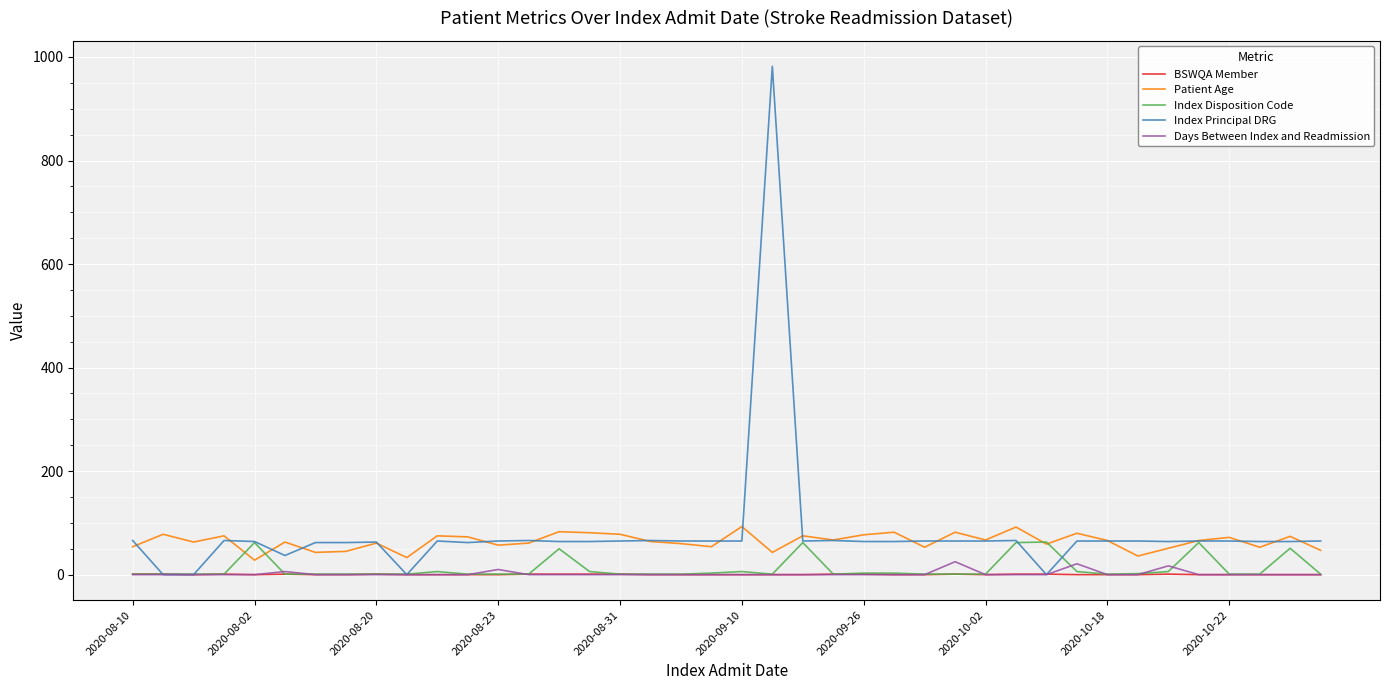

True or false: Index Disposition Code has more than 2 points higher than both neighbors.

True